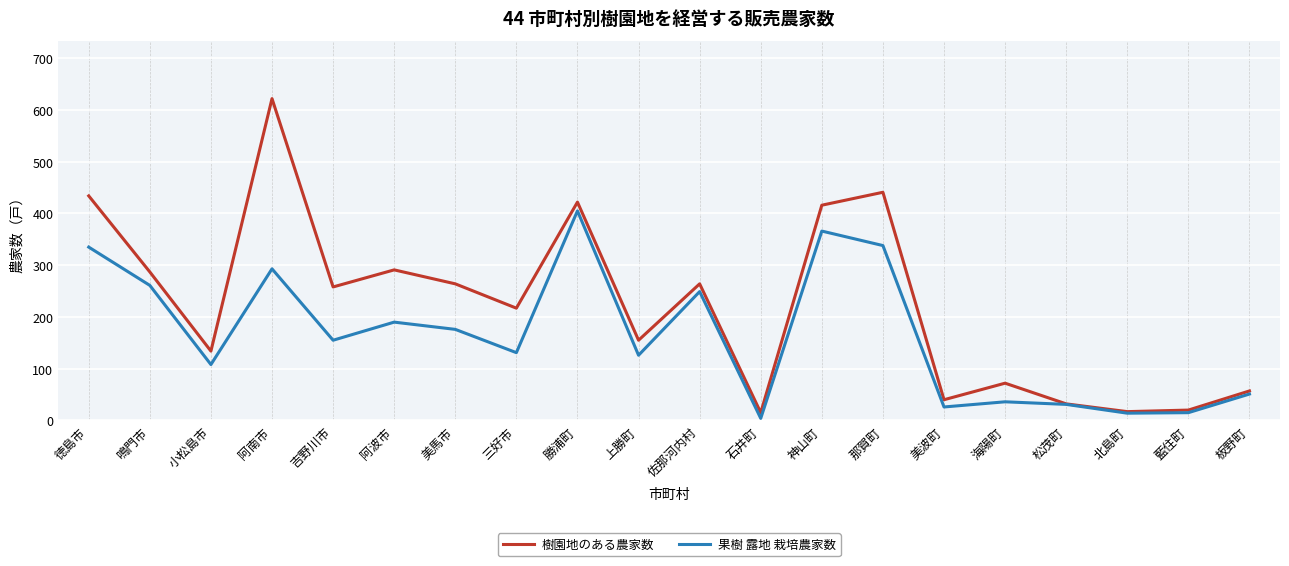

At 阿波市, list the series in order from largest to smallest.

樹園地のある農家数, 果樹 露地 栽培農家数